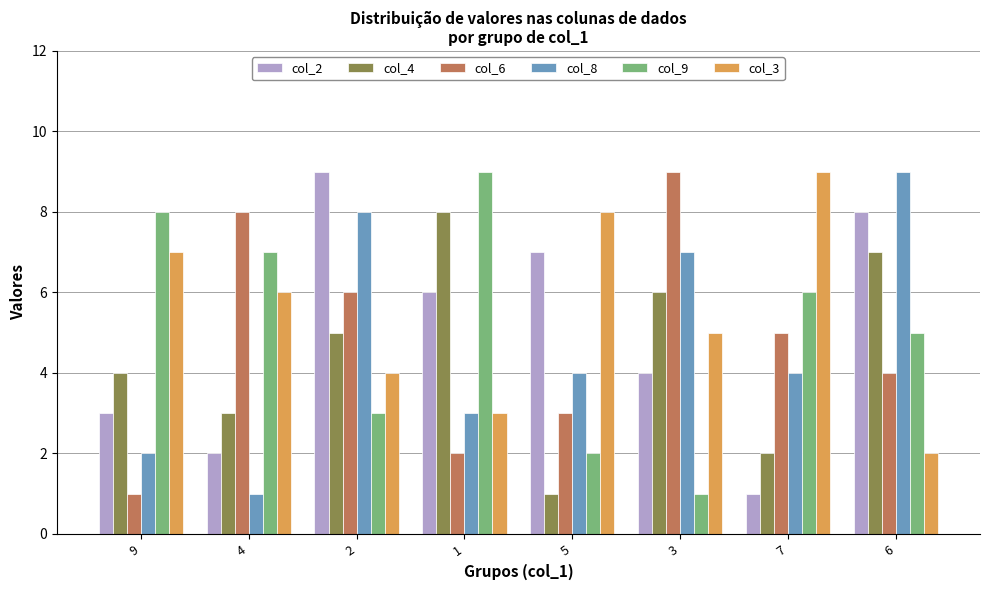

What is the sum of the col_8 values at 2 and 1?

11